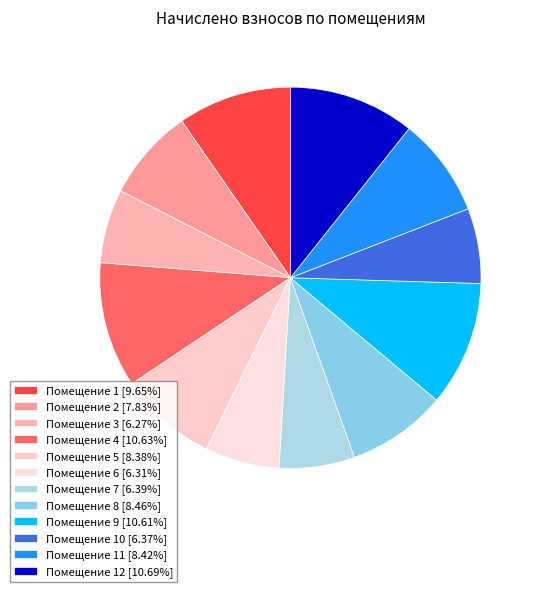

Count the number of slices in the pie.

12